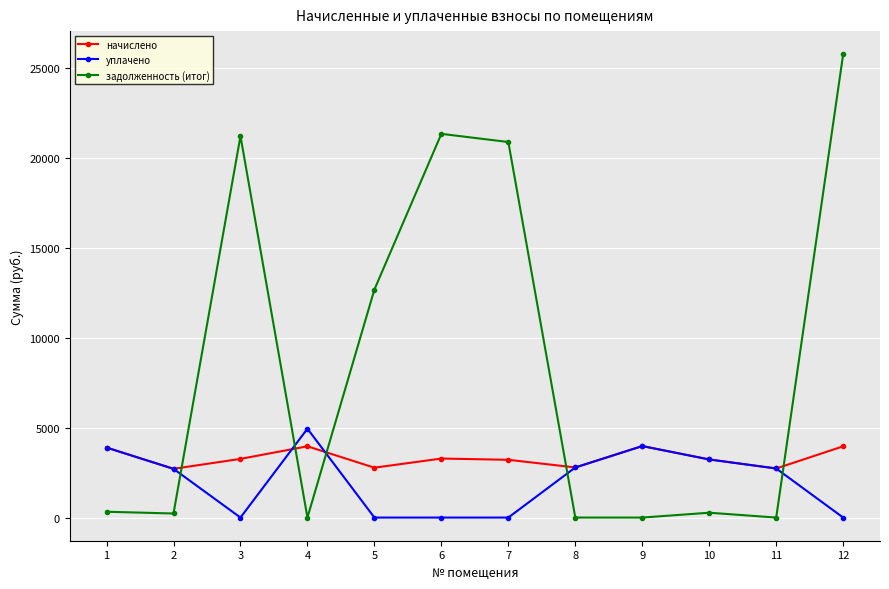

Rank the series at 7 from lowest to highest value.

уплачено, начислено, задолженность (итог)